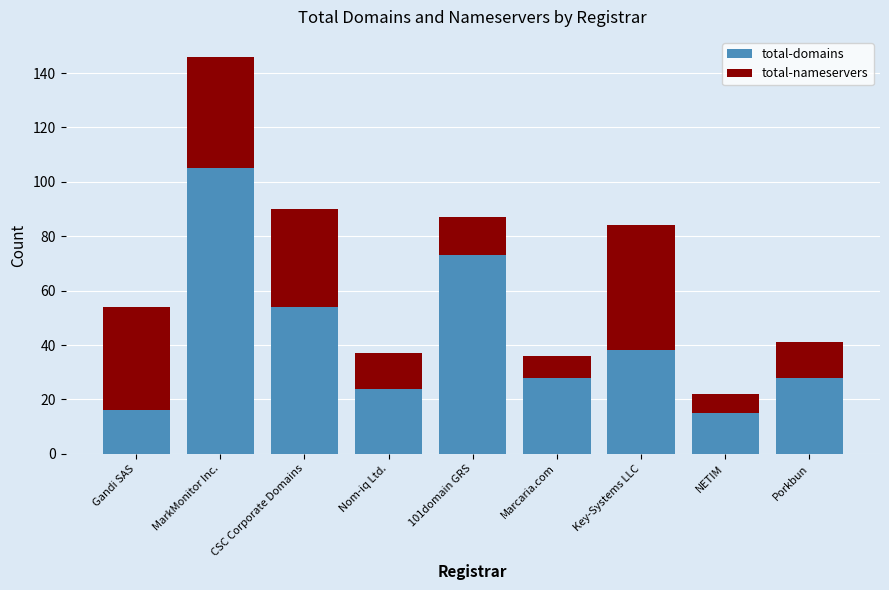

Which category has the highest value in the total-domains series?

MarkMonitor Inc.